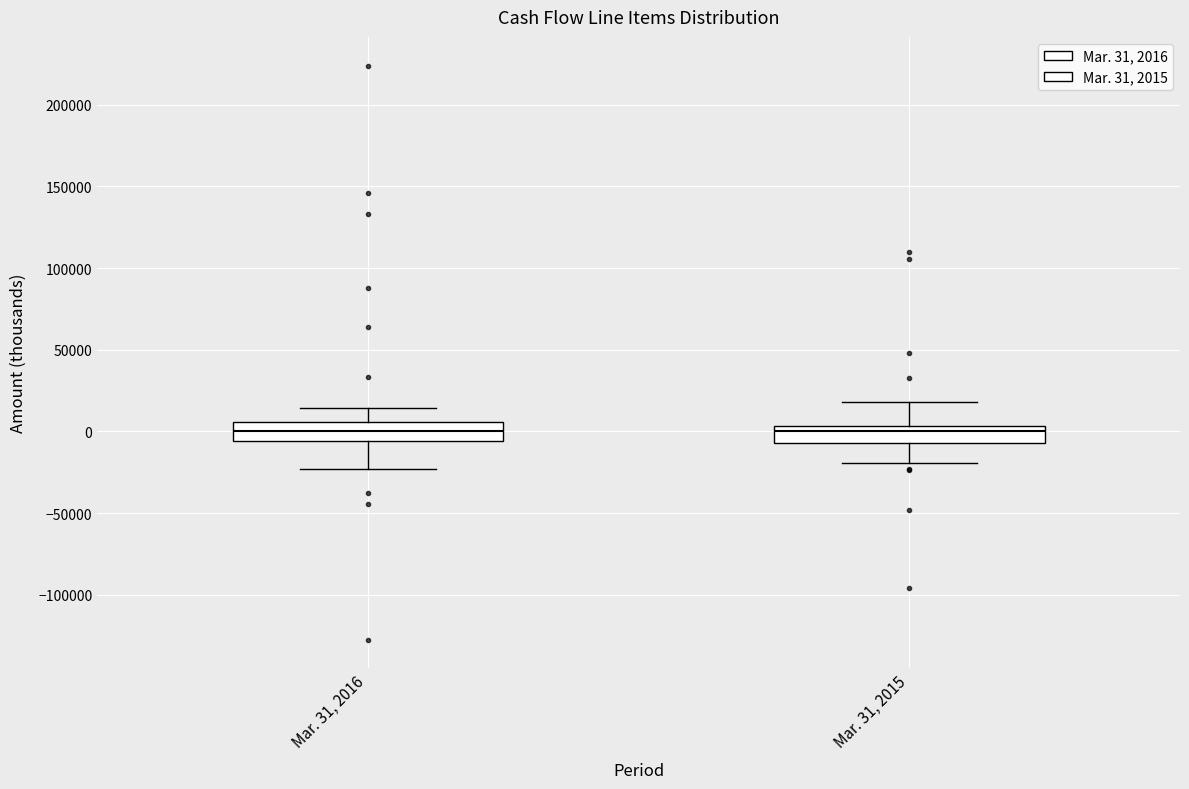

Reading left to right, transcribe this box plot: for each box, give where its median line is, the range the box spans, and where its two whiskers end, as read against the y-axis. The values are not printed on the chart, so give them approximately, as read against the axis.

Mar. 31, 2016: median 0, box -5000 to 5000, whiskers -25000 to 15000
Mar. 31, 2015: median 0, box -5000 to 5000, whiskers -20000 to 20000